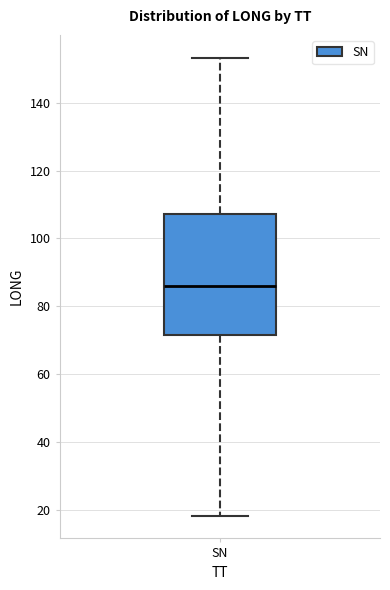

Transcribe this box plot: give where the median line is, the range the box spans, and where the two whiskers end, as read against the y-axis. The values are not printed on the chart, so give them approximately, as read against the axis.

median 86, box 72 to 108, whiskers 18 to 154